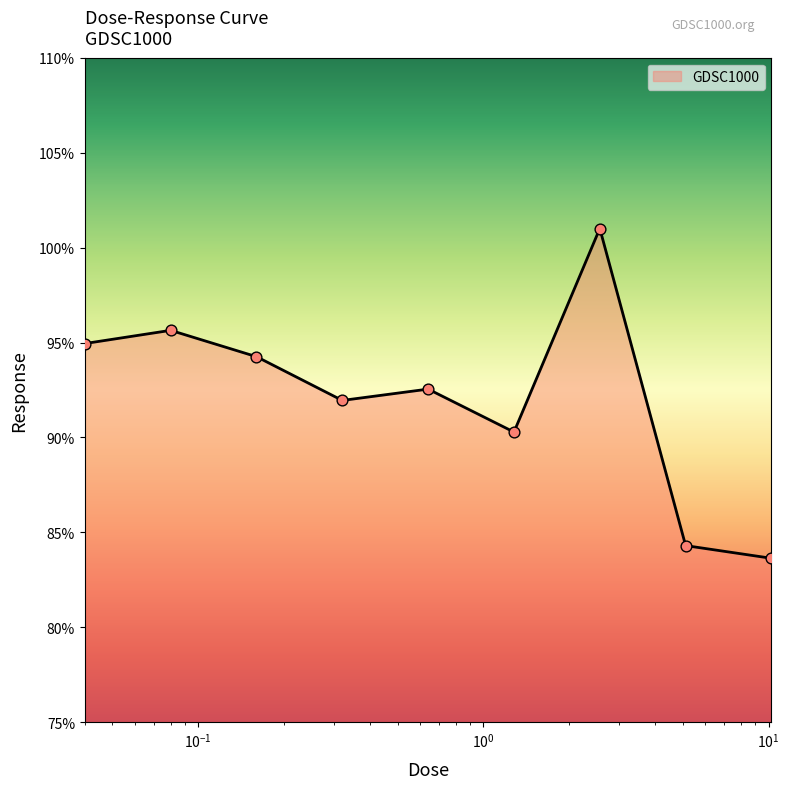

What is the difference between the maximum and minimum values?

17.4